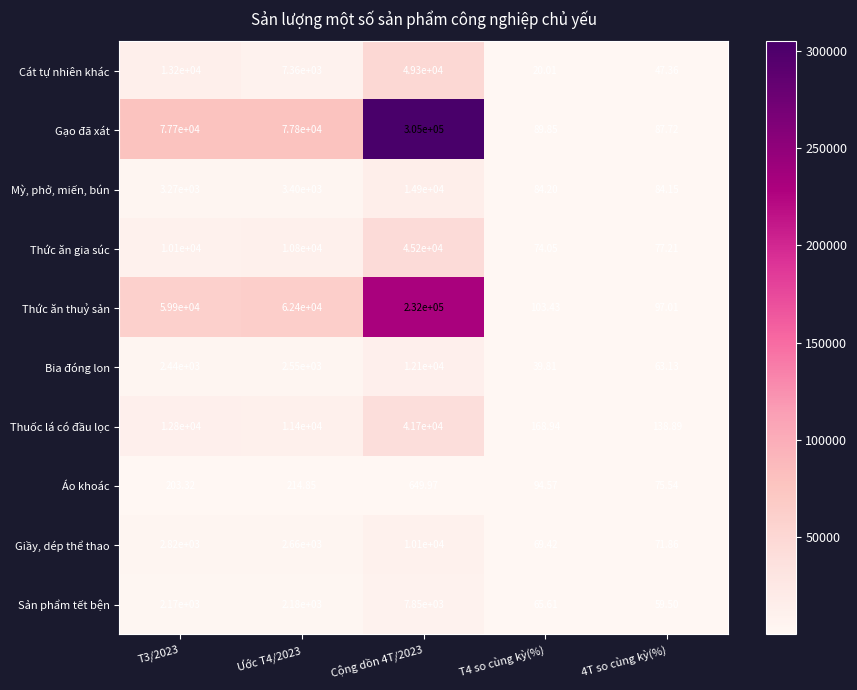

Between T3/2023 and Cộng dồn 4T/2023, which series saw the biggest shift?

Gạo đã xát